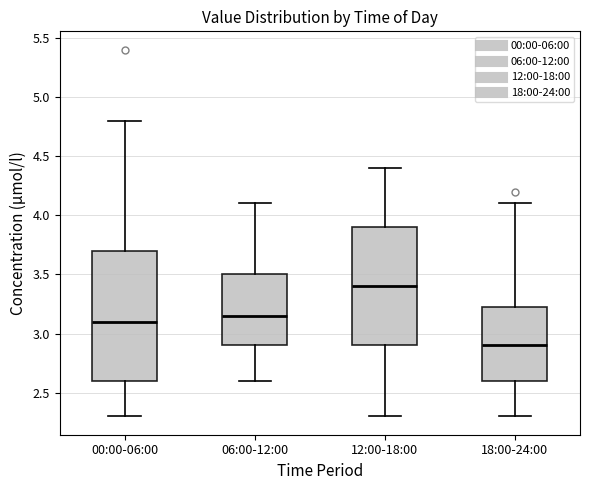

Reading left to right, transcribe this box plot: for each box, give where its median line is, the range the box spans, and where its two whiskers end, as read against the y-axis. The values are not printed on the chart, so give them approximately, as read against the axis.

00:00-06:00: median 3.10, box 2.60 to 3.70, whiskers 2.30 to 4.80
06:00-12:00: median 3.15, box 2.90 to 3.50, whiskers 2.60 to 4.10
12:00-18:00: median 3.40, box 2.90 to 3.90, whiskers 2.30 to 4.40
18:00-24:00: median 2.90, box 2.60 to 3.25, whiskers 2.30 to 4.10